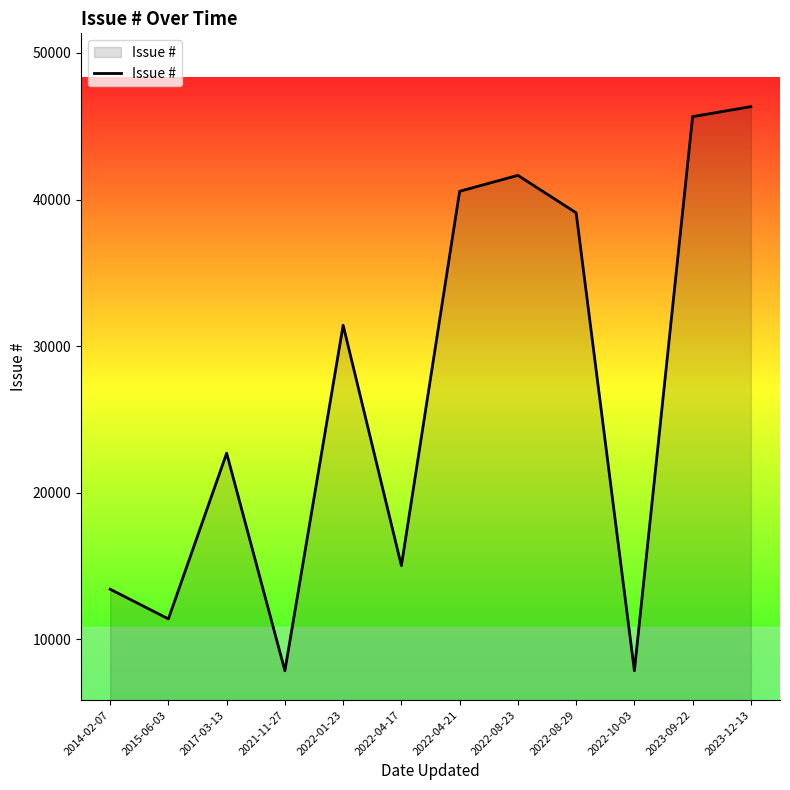

What is the minimum value shown in the chart?

7859